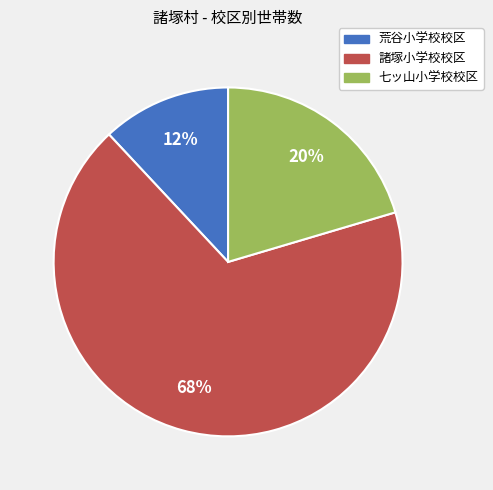

Does 諸塚小学校校区 represent more than half of the total?

Yes